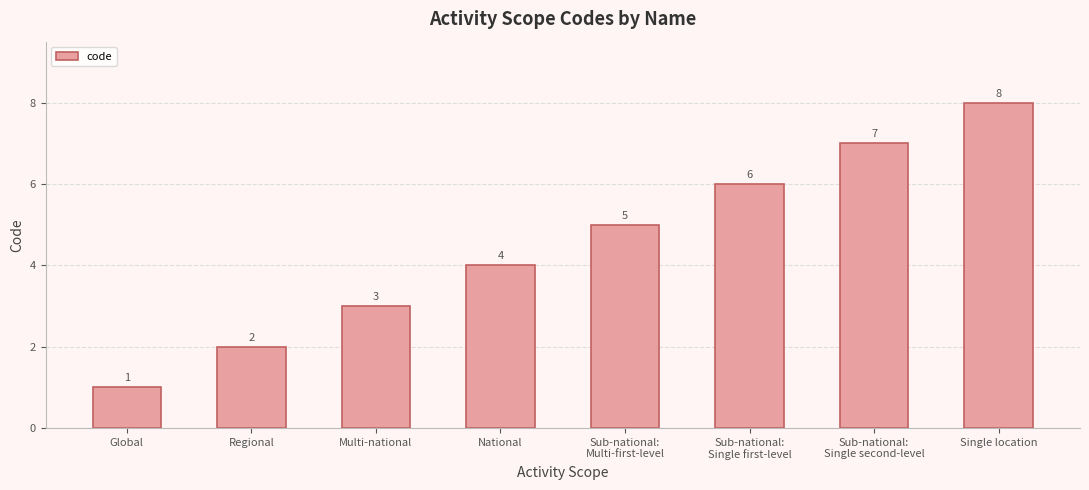

How many data points are less than 5?

4